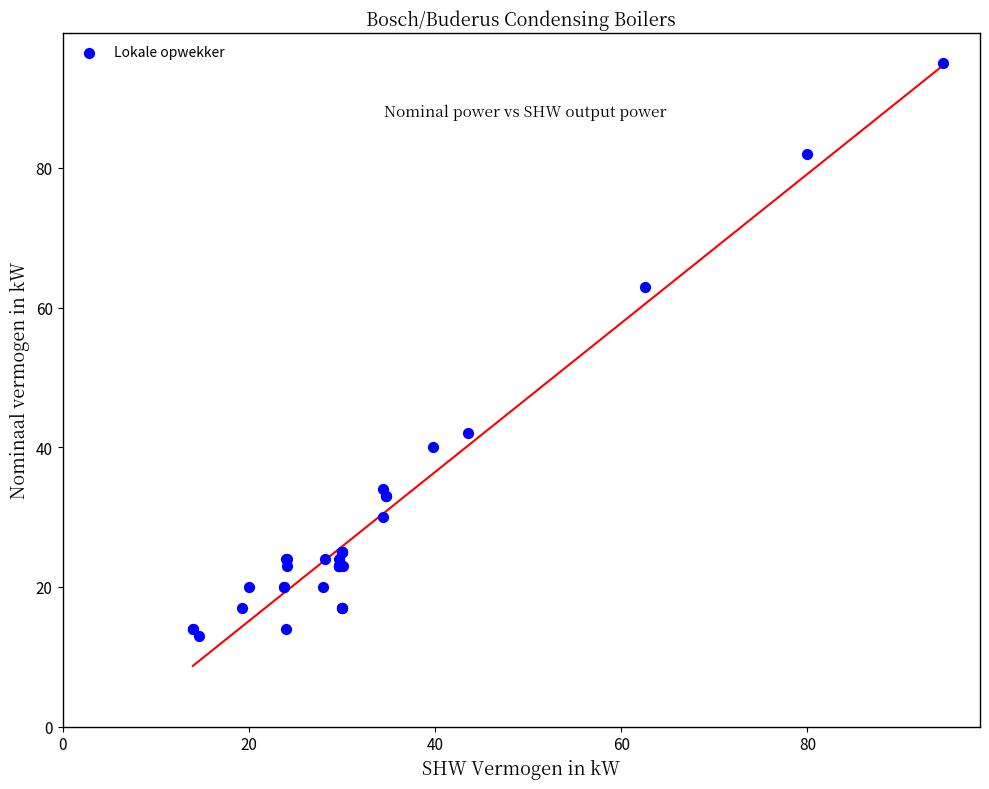

What Y value in the scatter plot is closest to 54?

63